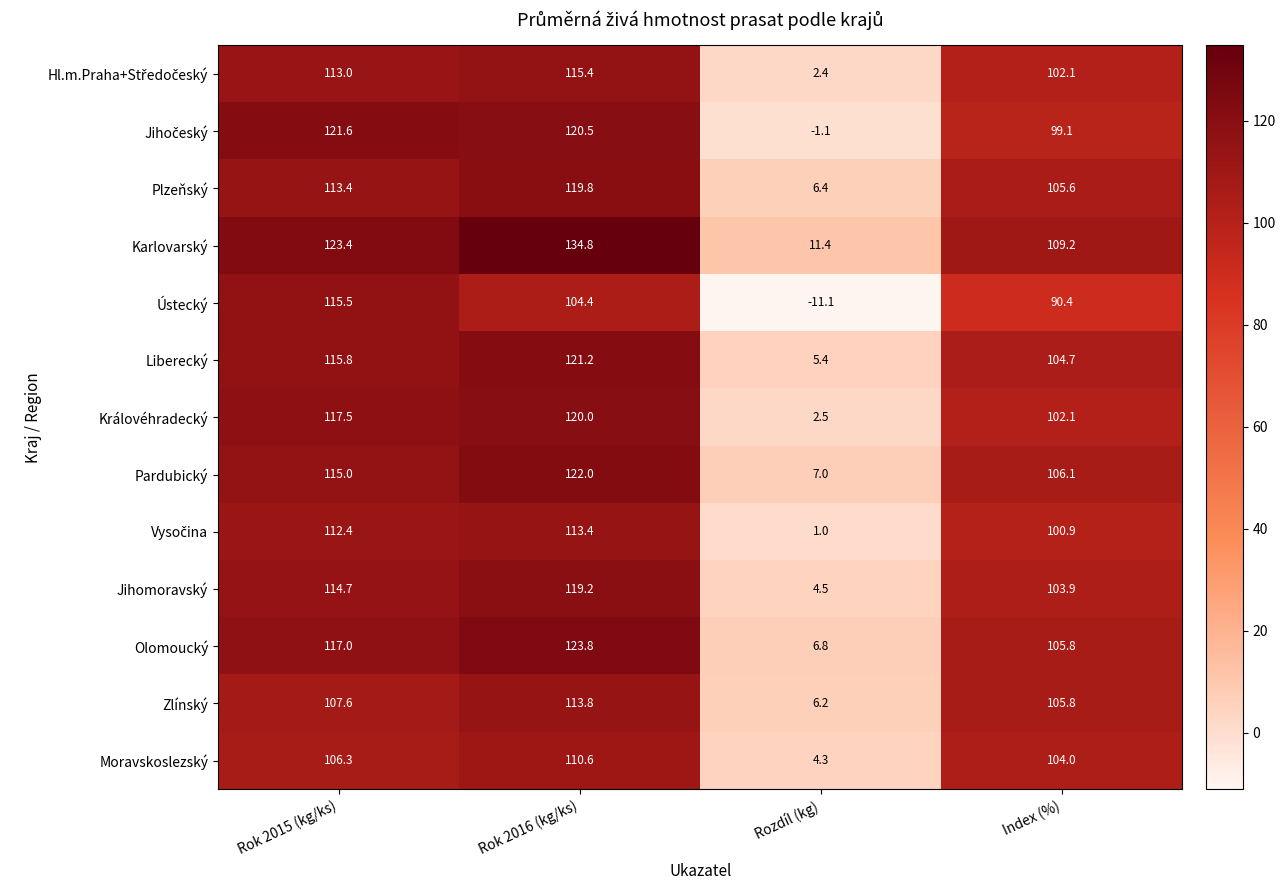

What is the total value across all series at Rozdíl (kg)?

45.7